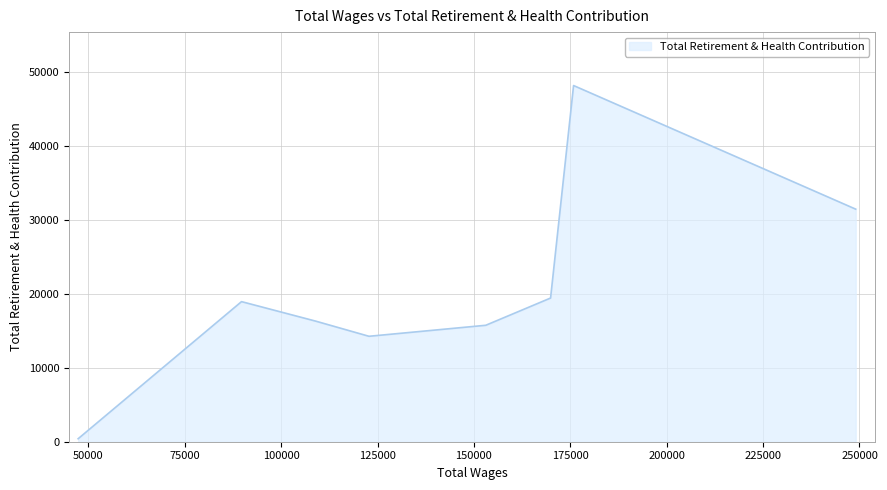

What is the greatest value displayed?

48148